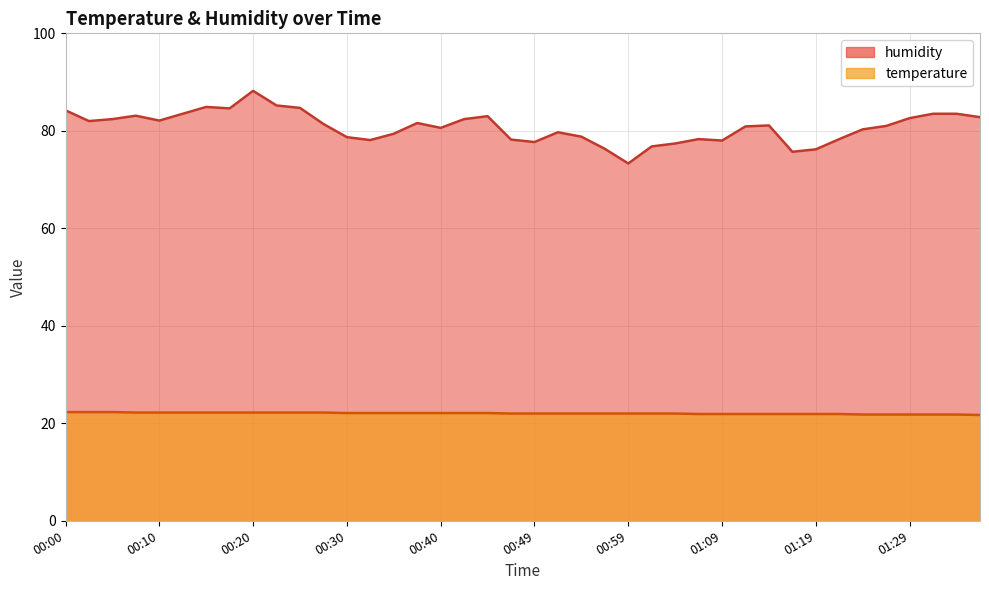

Is it true that humidity equals 78.0 at 01:09?

True